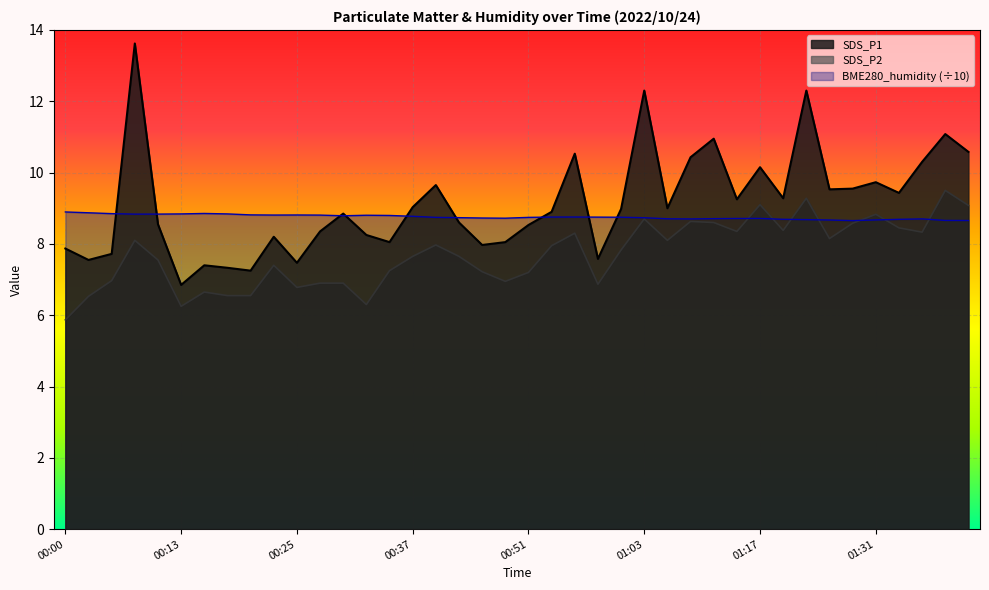

Which has a higher value, 00:13 or 00:40?

00:40